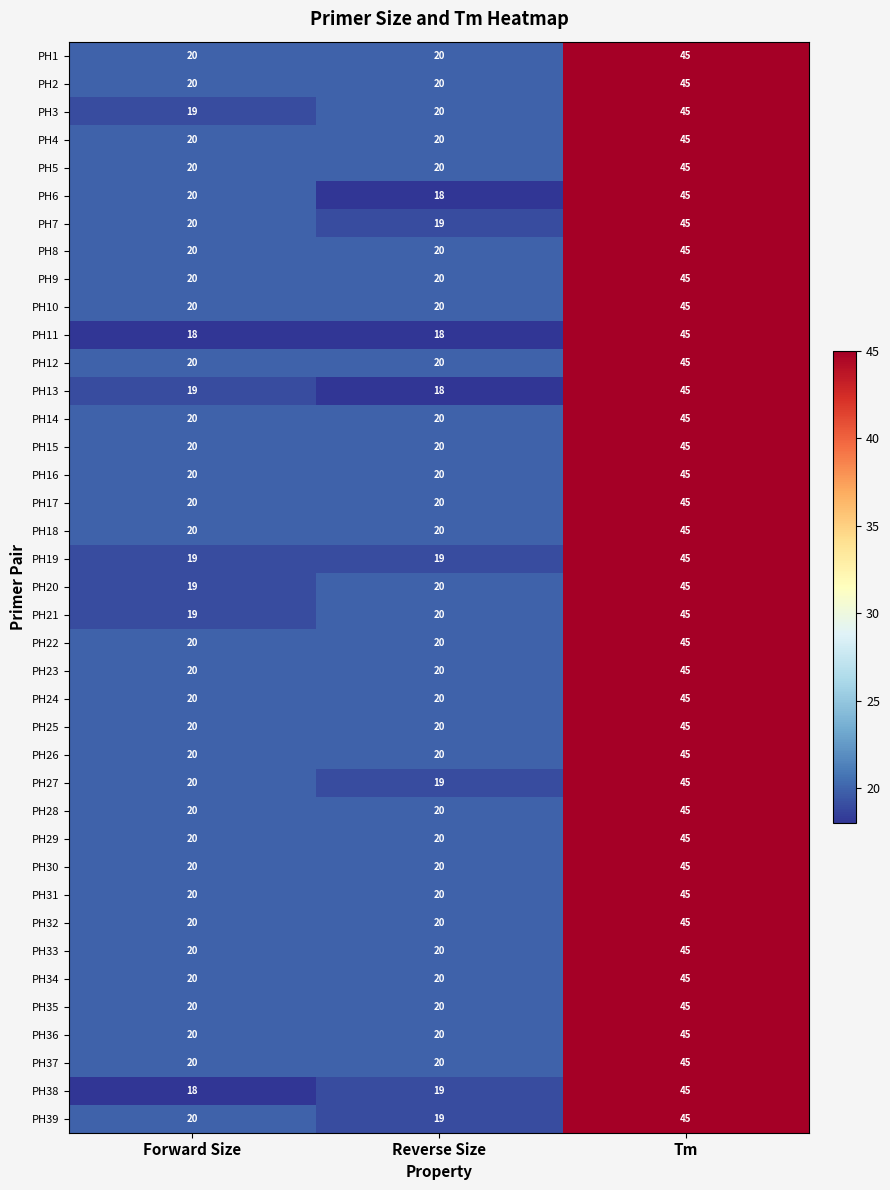

What is the difference between the maximum and minimum values in the PH19 series?

26